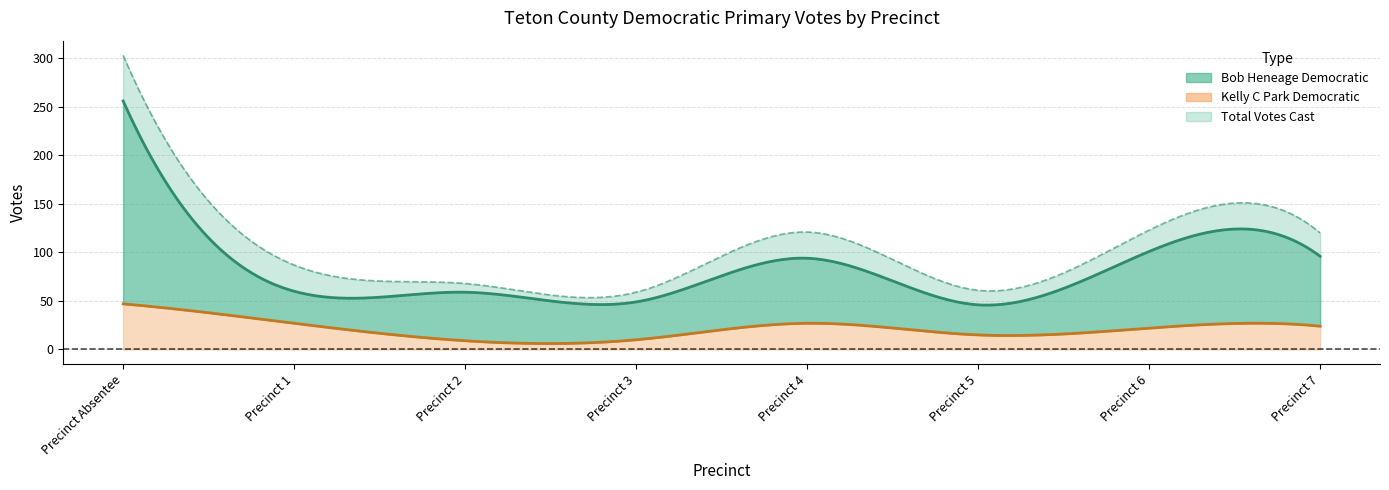

True or false: Total Votes Cast has more than 2 interior local peaks.

False